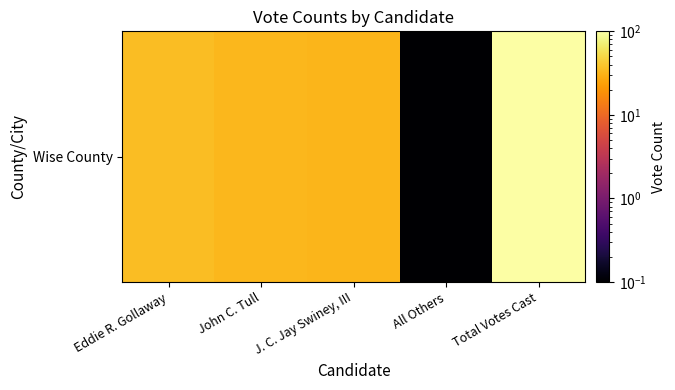

List the labels in order of value, largest first.

Total Votes Cast, Eddie R. Gollaway, John C. Tull, J. C. Jay Swiney, III, All Others